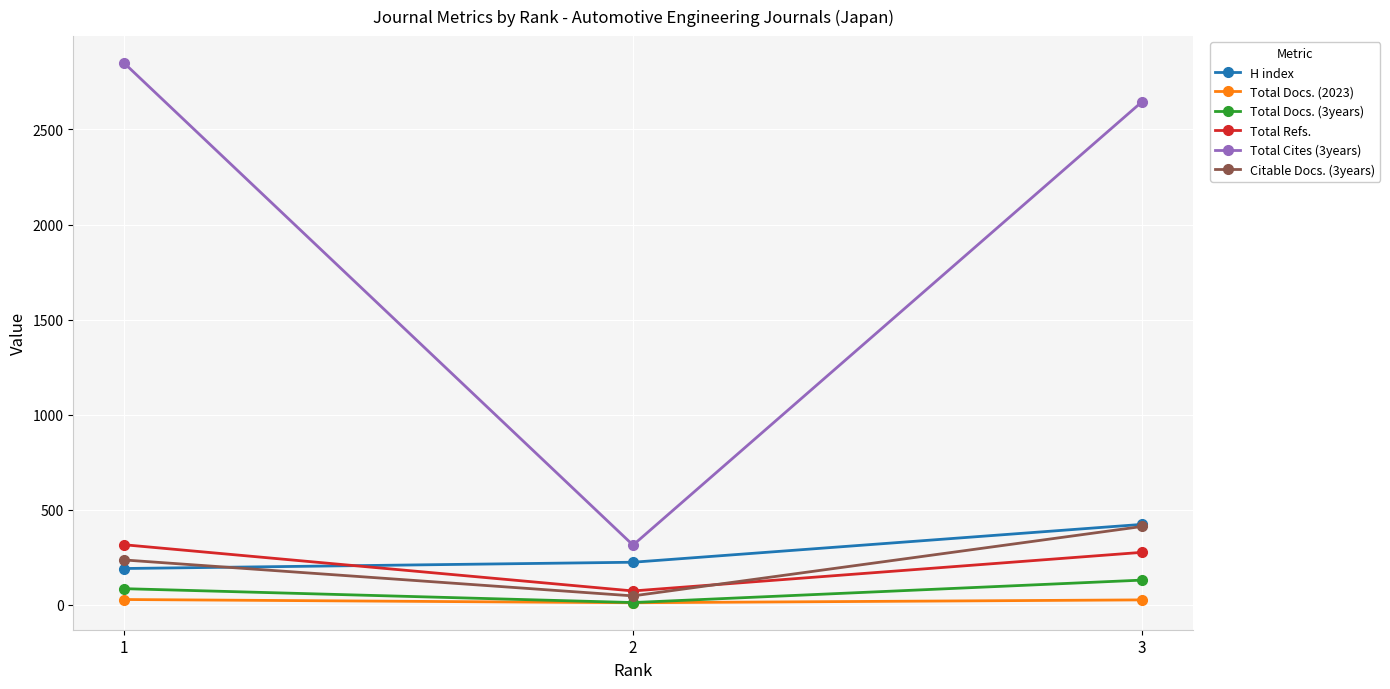

What is the difference between the maximum and second lowest values in the Total Cites (3years) series?

204